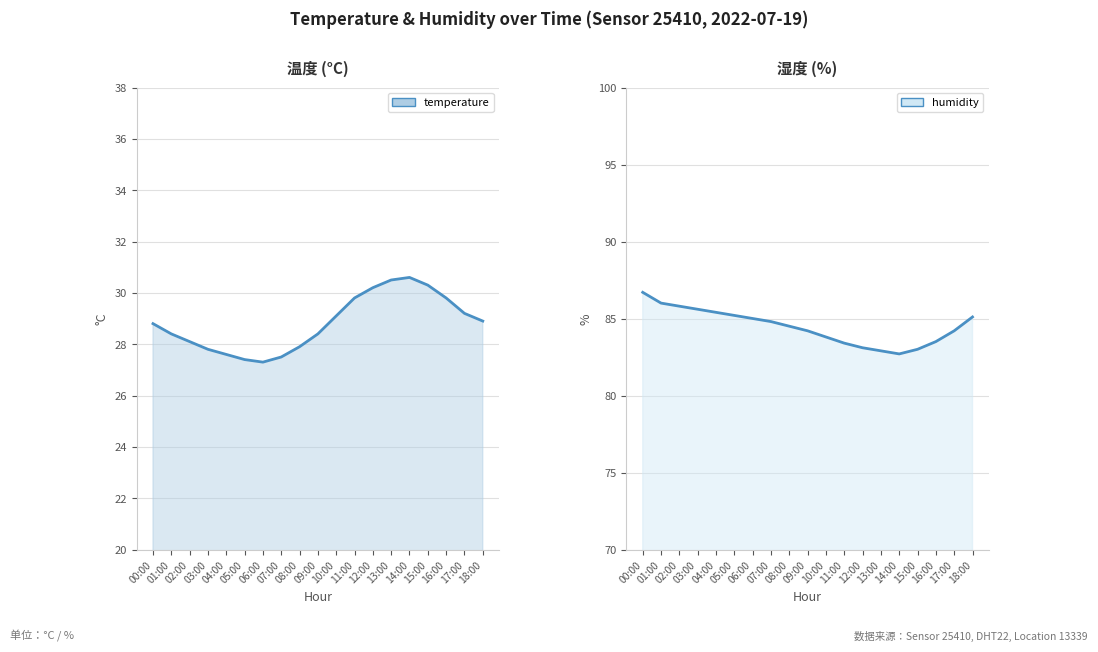

What is the smallest value displayed?

27.3